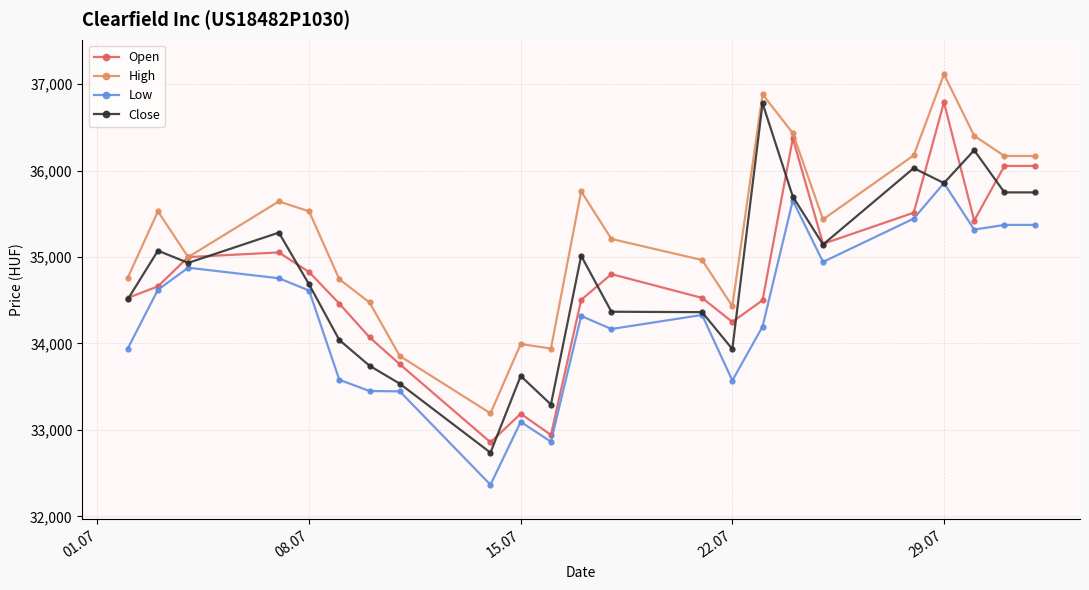

What is the highest value of the High series?

37113